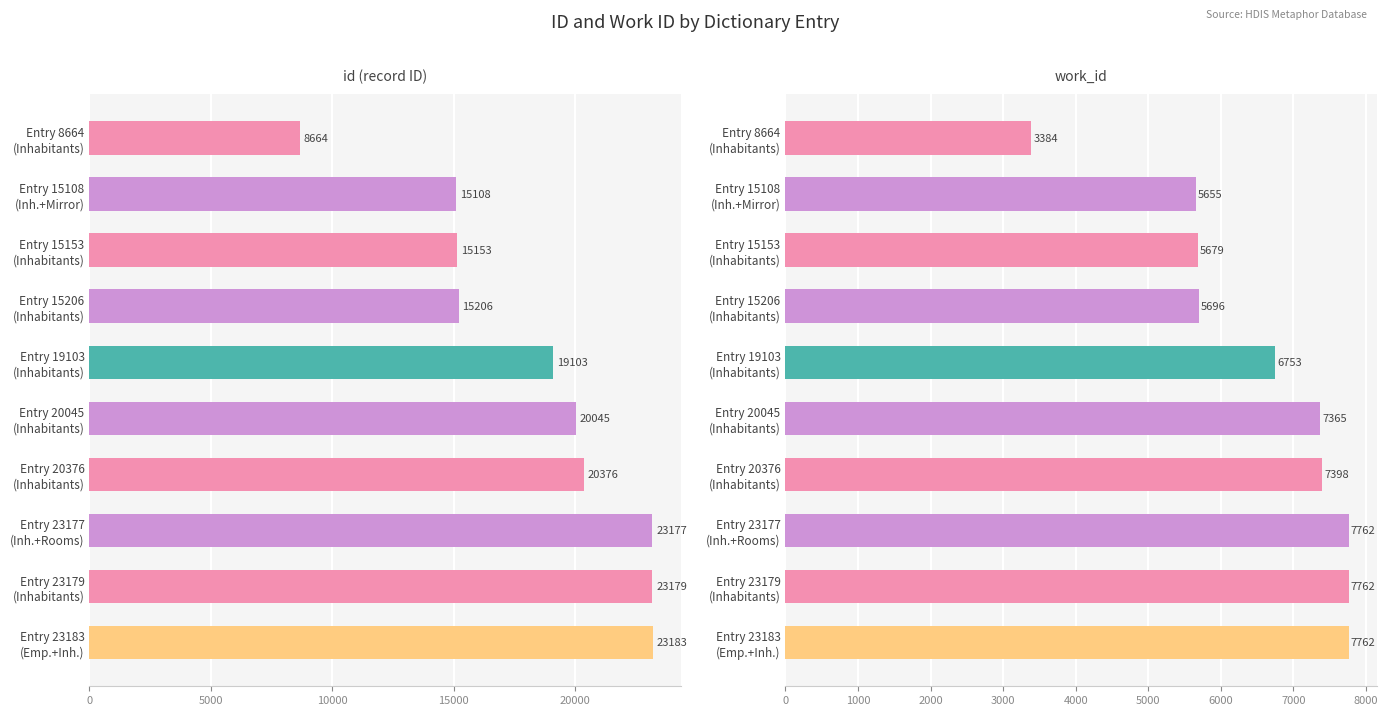

True or false: work_id has a value of 7398 at Entry 20376 (Inhabitants).

True